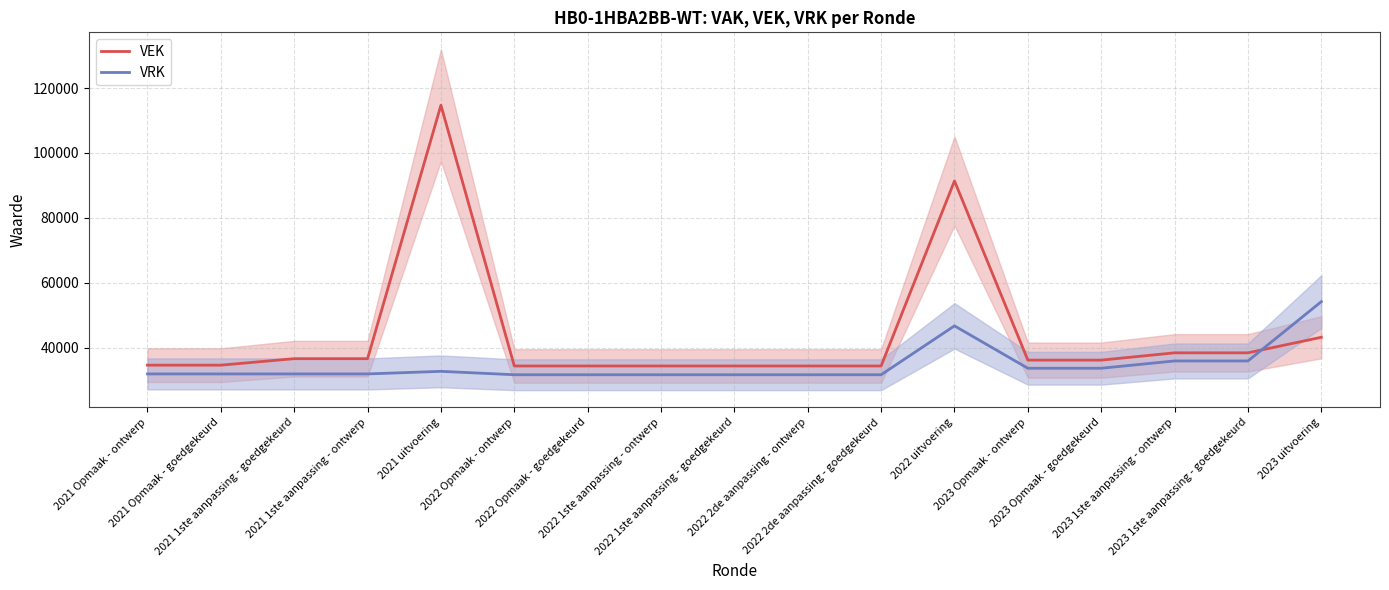

What position from the left is 2022 2de aanpassing - goedgekeurd?

11